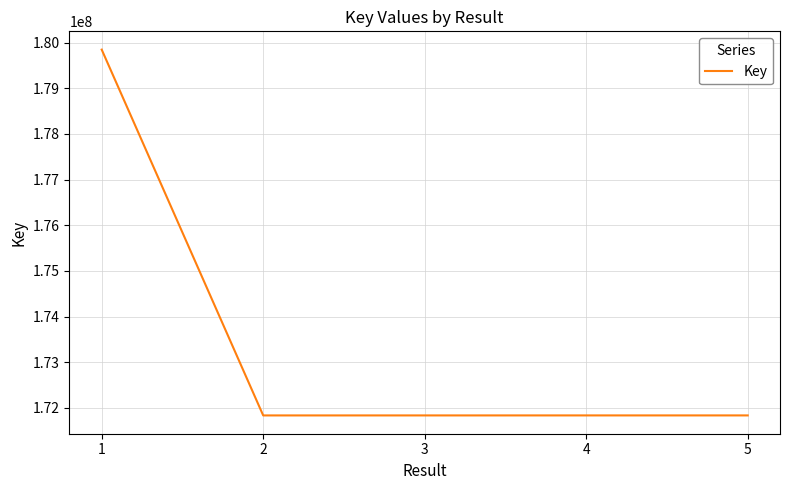

What is the change in value from 1 to 4?

-8010903